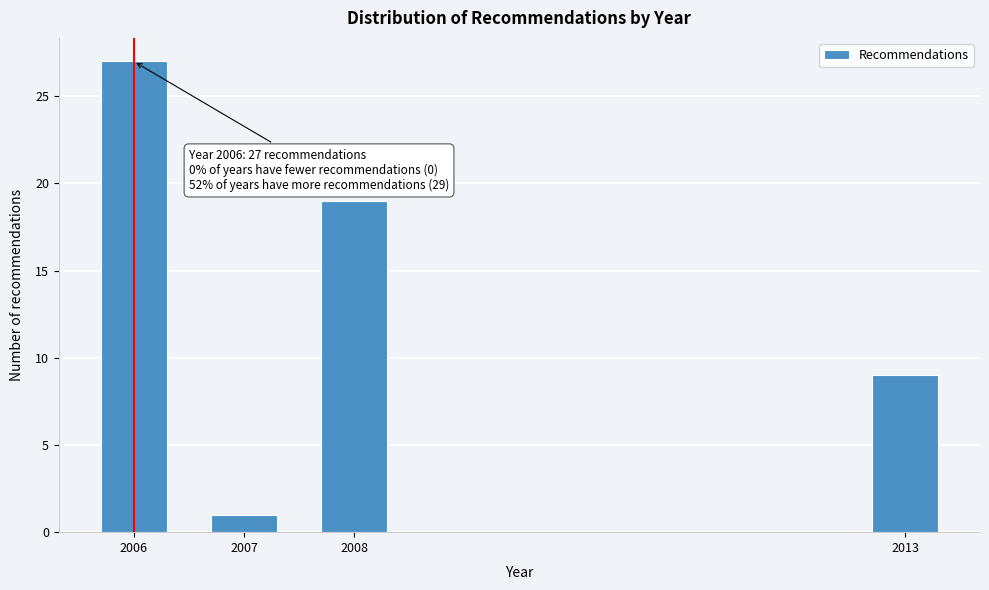

Reading left to right, what are all the values shown in this chart?

2006=27	2007=1	2008=19	2013=9